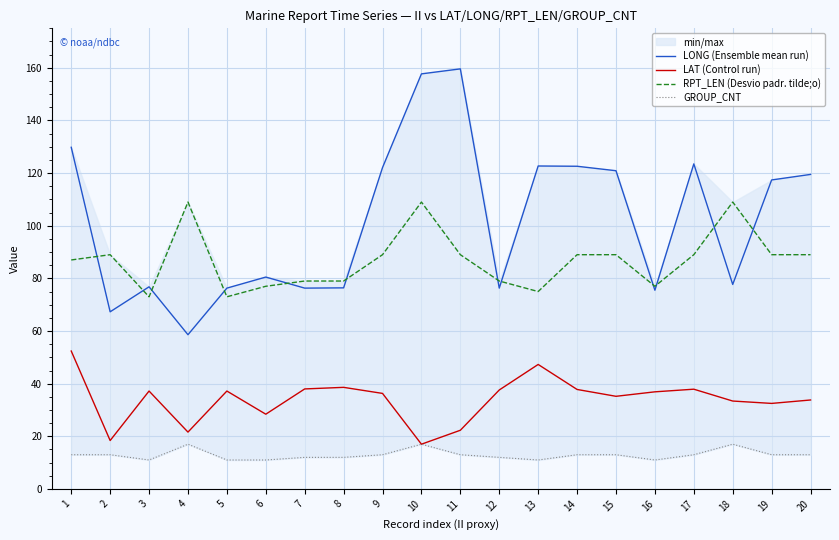

Which category has the lowest value in the RPT_LEN (Desvio padr. tilde;o) series?

3